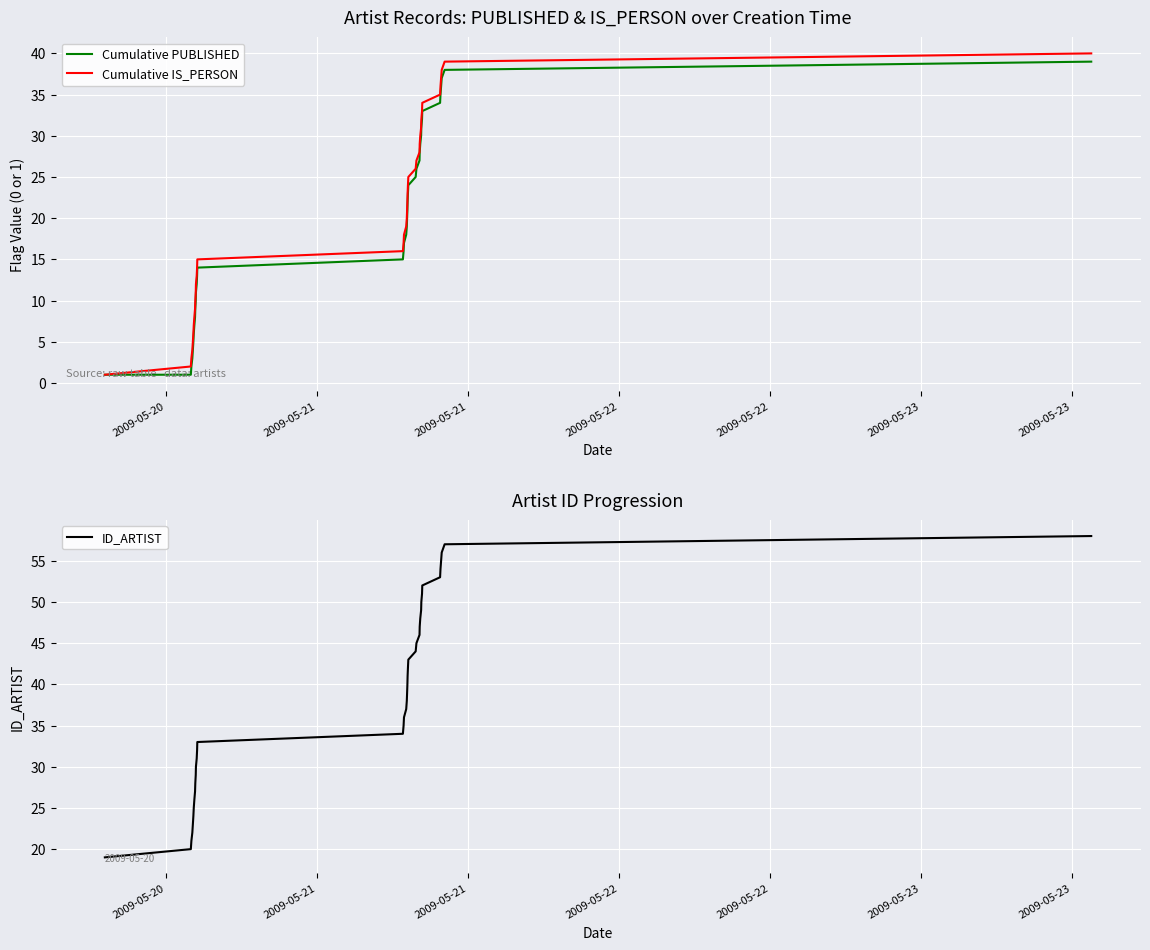

What is the value of the Cumulative PUBLISHED point at the 40th from the left?

39